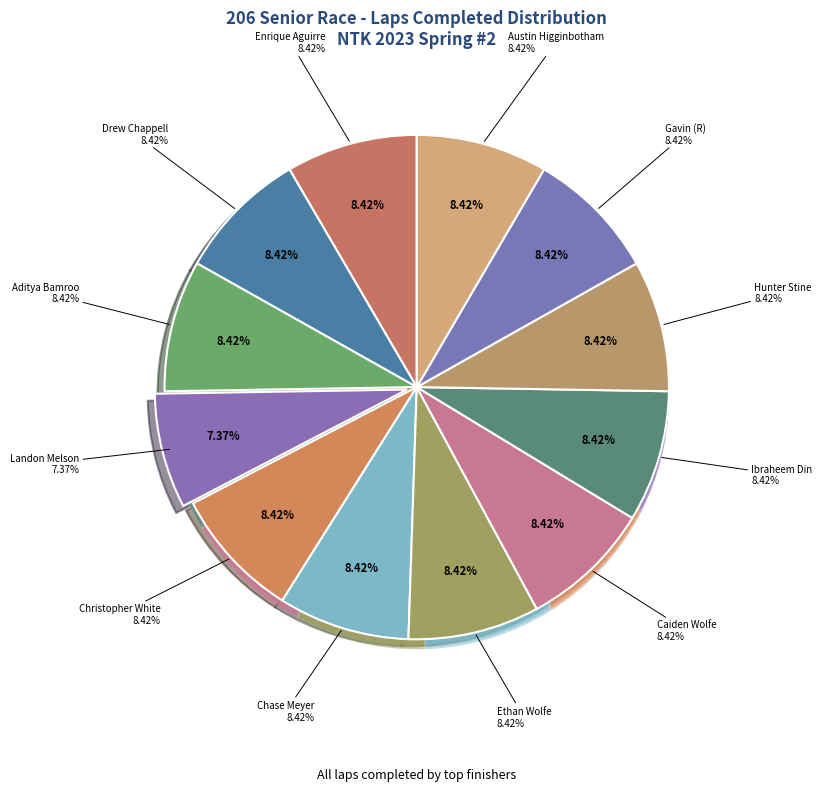

To the nearest percent, what percentage of the pie is Gavin Walker (R)?

8%